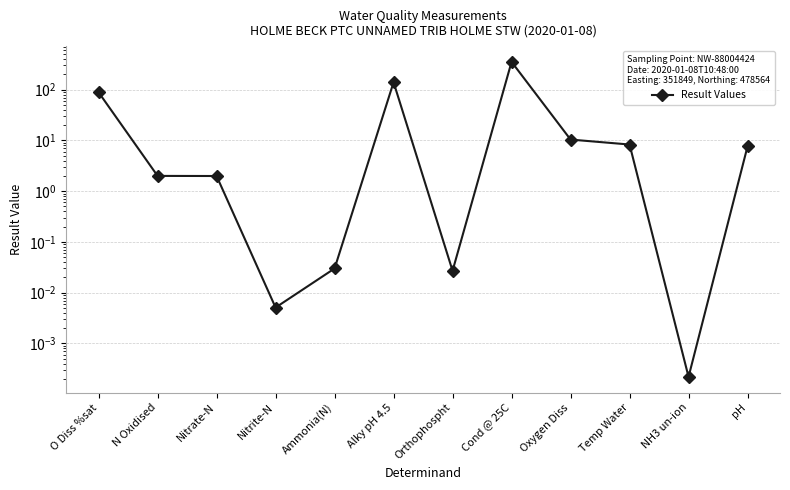

What value does the data have at O Diss %sat?

88.7